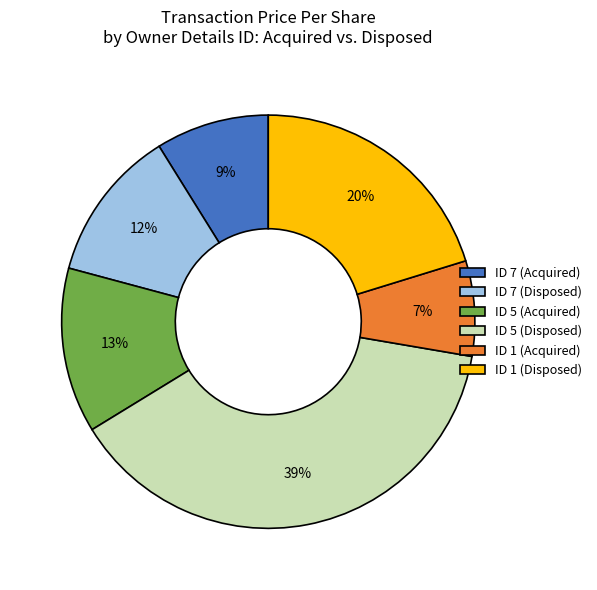

Is it true that ID 7 (Disposed) is 12% of the pie?

True